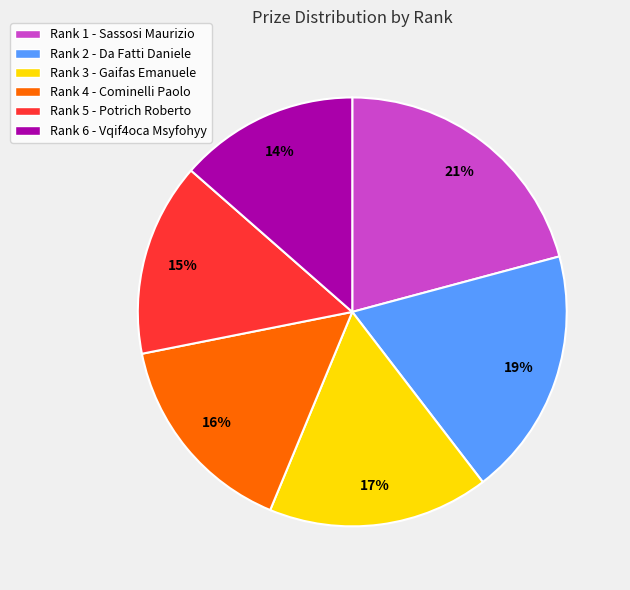

Approximately how many times larger is the value at Rank 2 - Da Fatti Daniele compared to Rank 6 - Vqif4oca Msyfohyy?

1.4